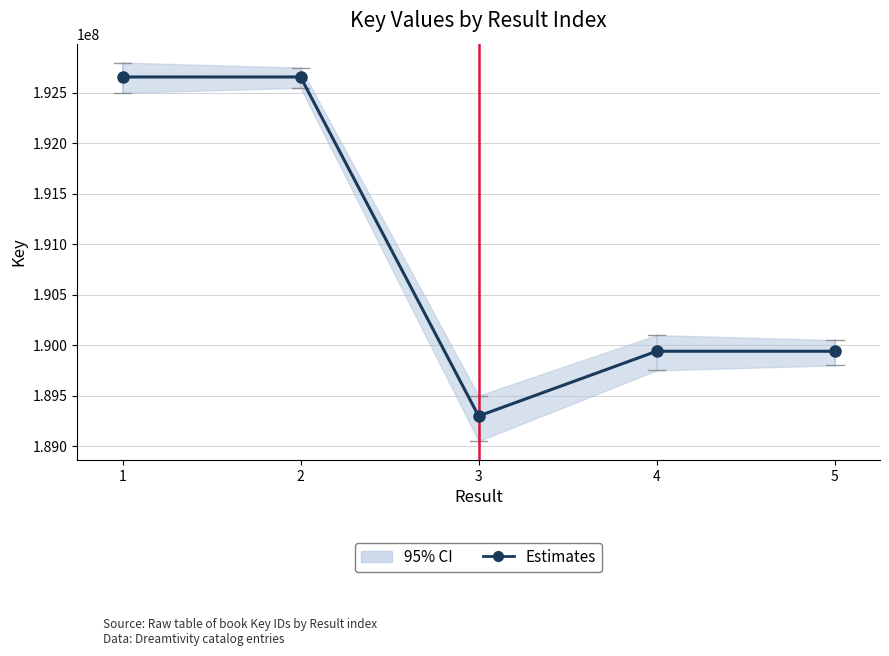

Is it true that the value at 3 is 189297946?

True